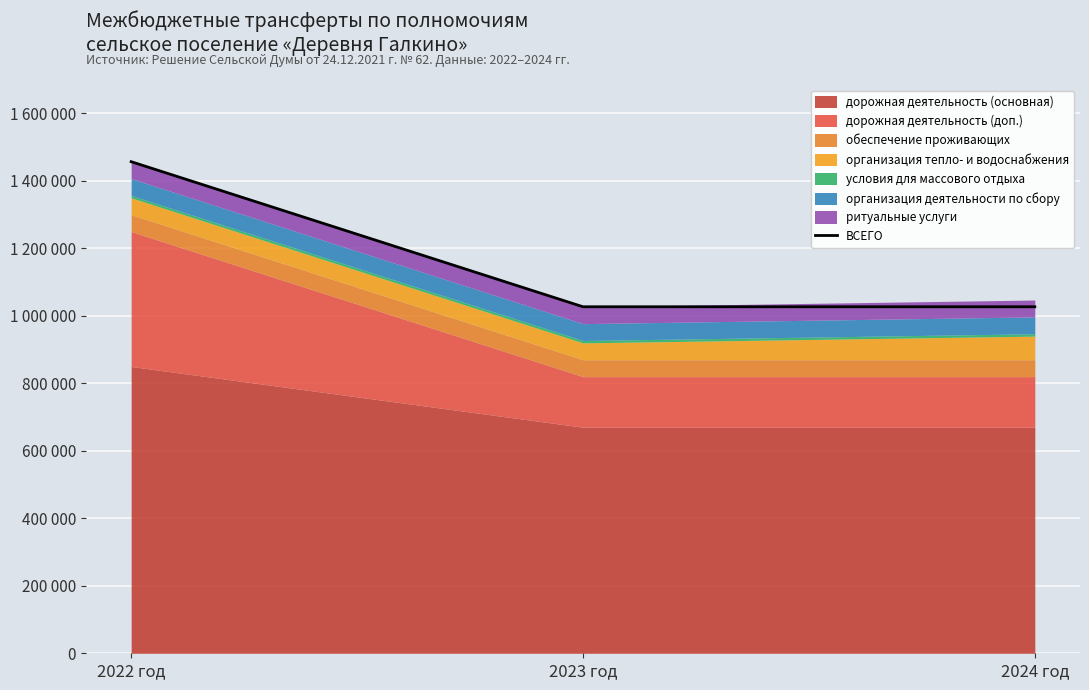

Reading left to right, what are all the values shown in this chart?

2022 год=1457000	2023 год=1027000	2024 год=1027000